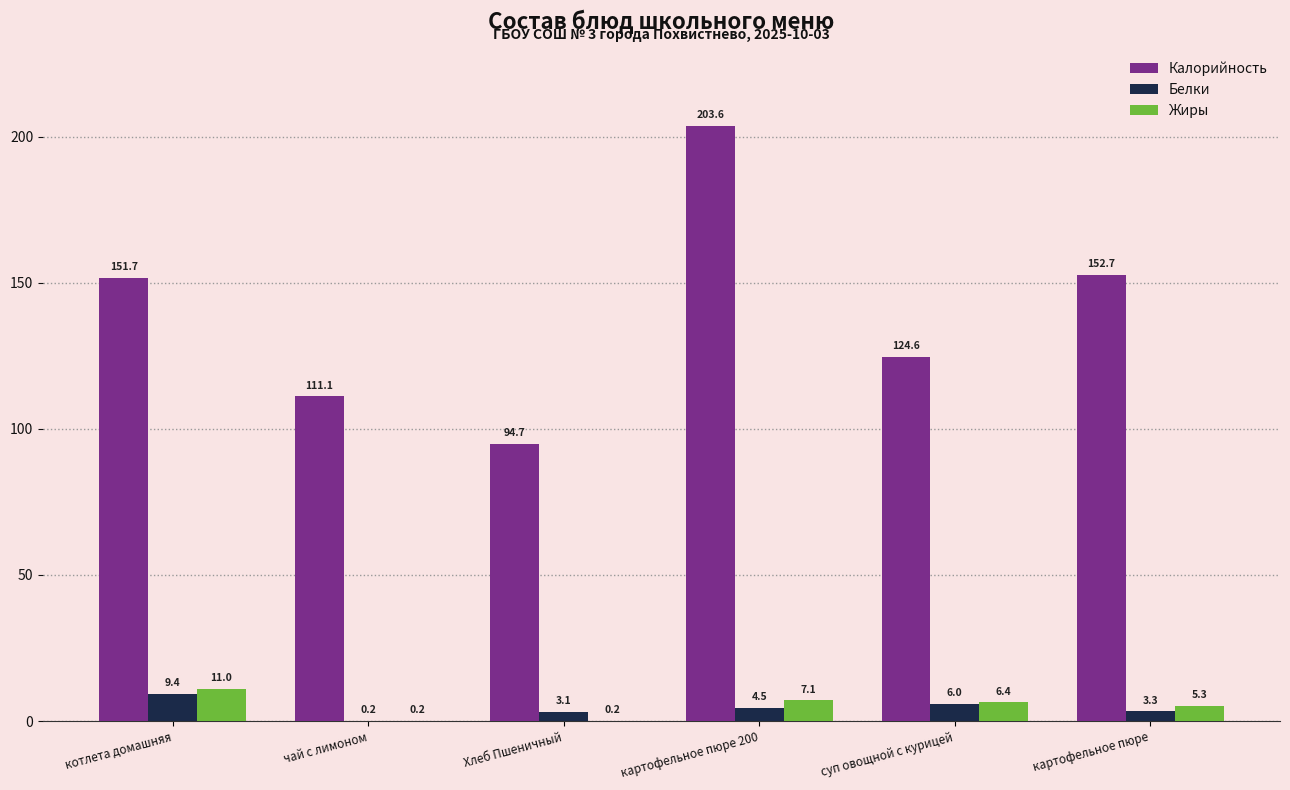

Is the value of Калорийность at суп овощной с курицей greater than the value of Жиры at картофельное пюре?

Yes